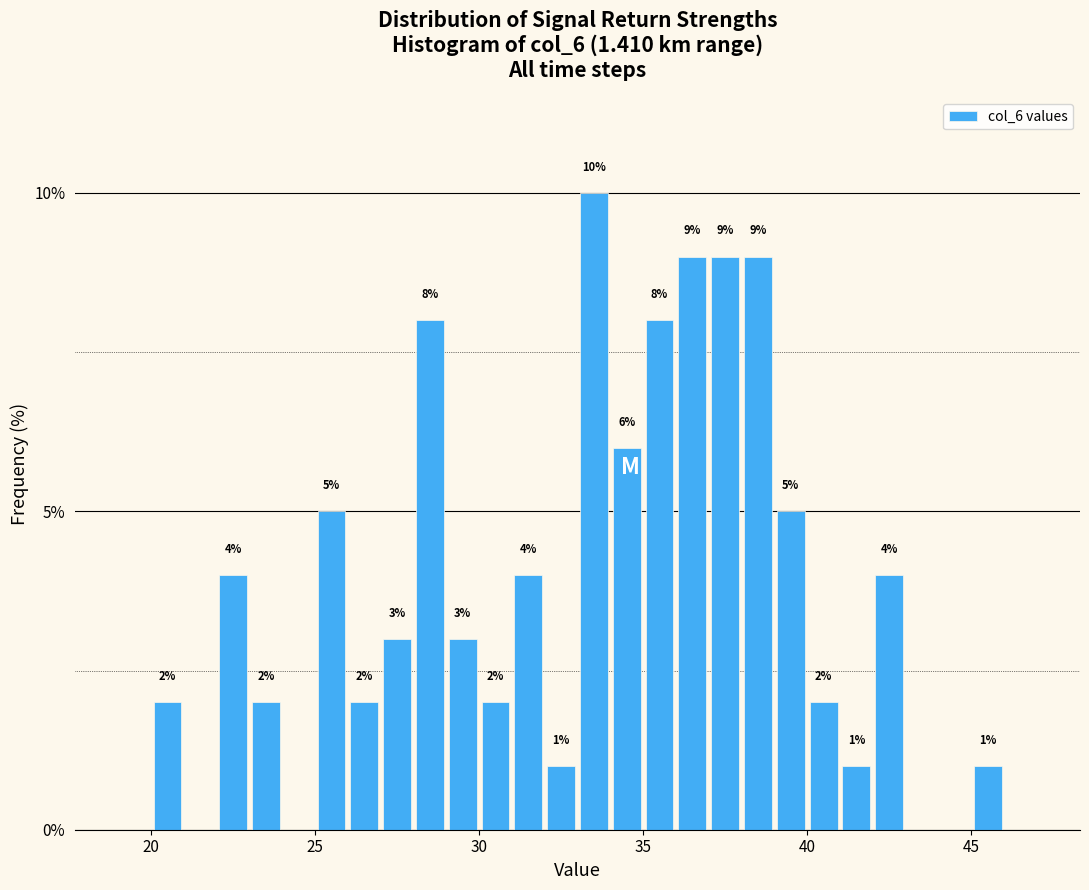

Around what value on the x-axis is the tallest bar? Give the approximate position of its centre, as read against the axis.

33.5